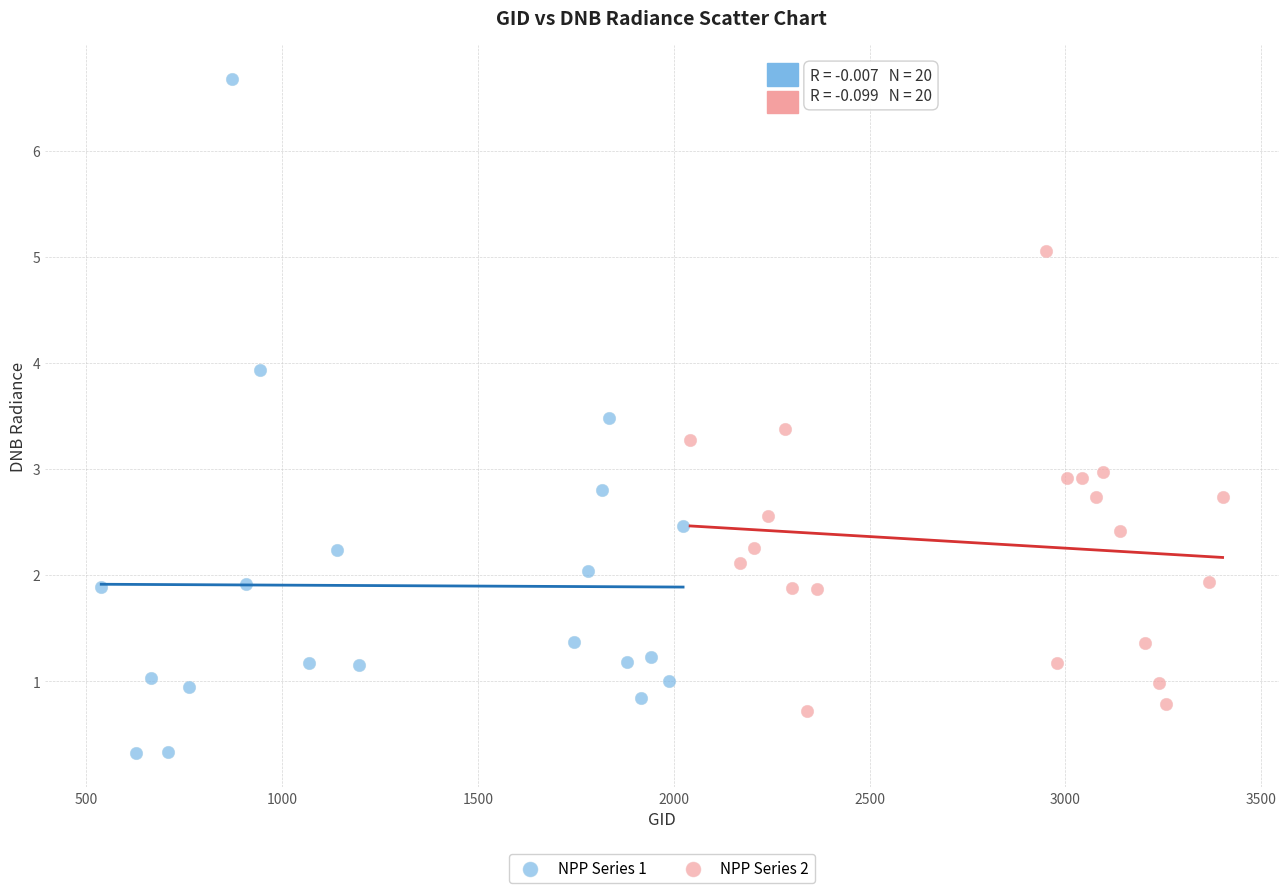

Which series reaches the maximum Y coordinate?

NPP Series 1